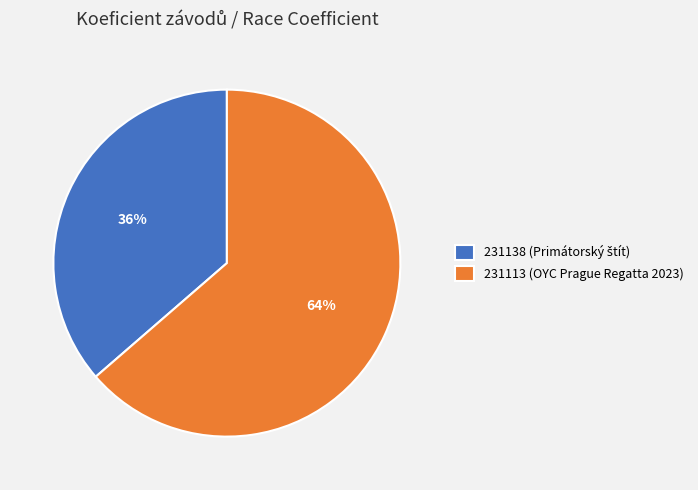

Which category has the biggest portion of the pie?

231113 (OYC Prague Regatta 2023)